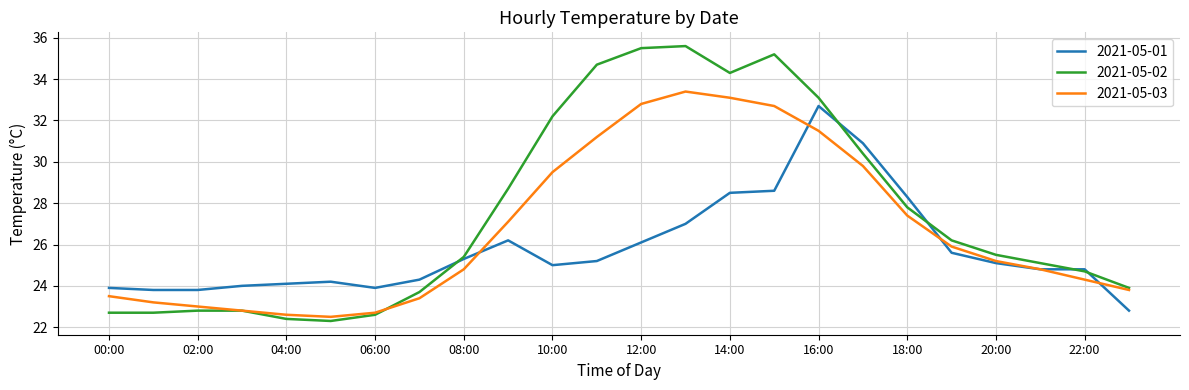

What is the minimum value for 2021-05-03?

22.5